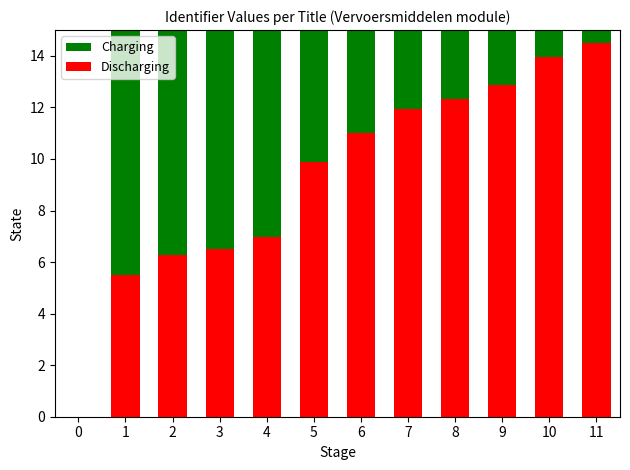

How many values in Charging are above zero?

11